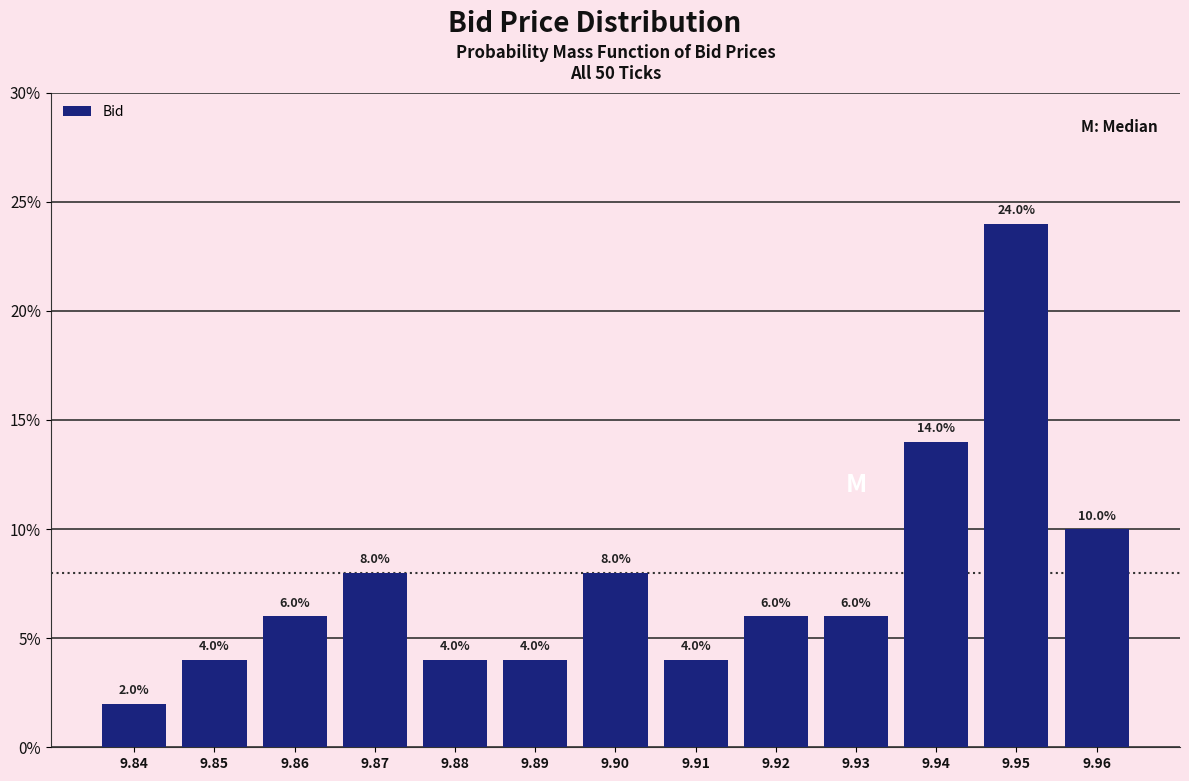

Reading left to right, extract all data points from this chart.

9.84=2.0	9.85=4.0	9.86=6.0	9.87=8.0	9.88=4.0	9.89=4.0	9.90=8.0	9.91=4.0	9.92=6.0	9.93=6.0	9.94=14.0	9.95=24.0	9.96=10.0